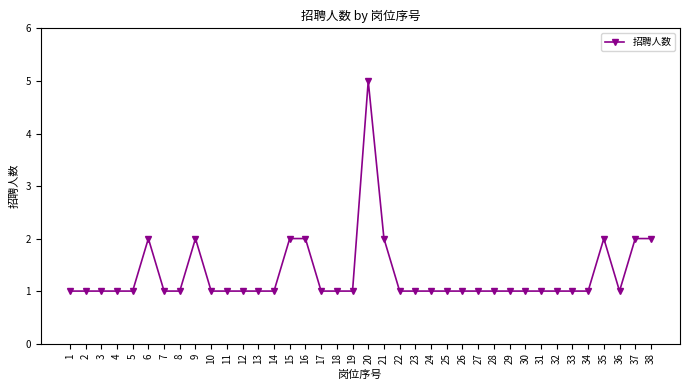

What is the approximate value at 12?

1